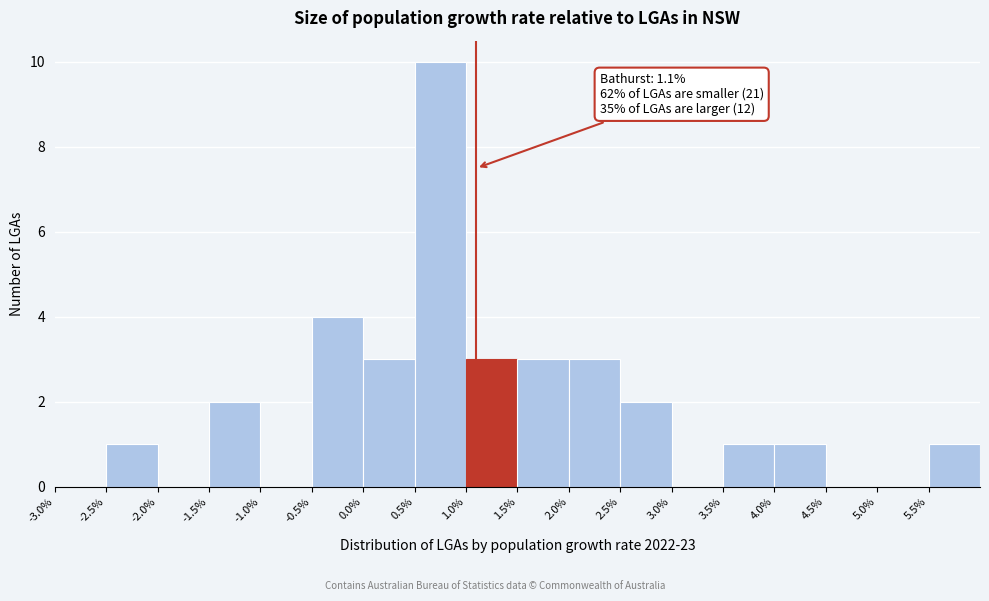

Which range on the x-axis has the tallest bar?

0.5 to 1.0